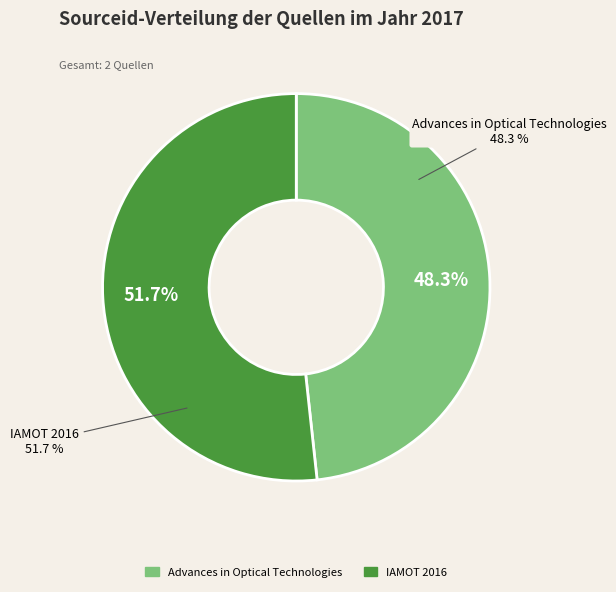

Is there any slice that represents more than half of the pie?

Yes